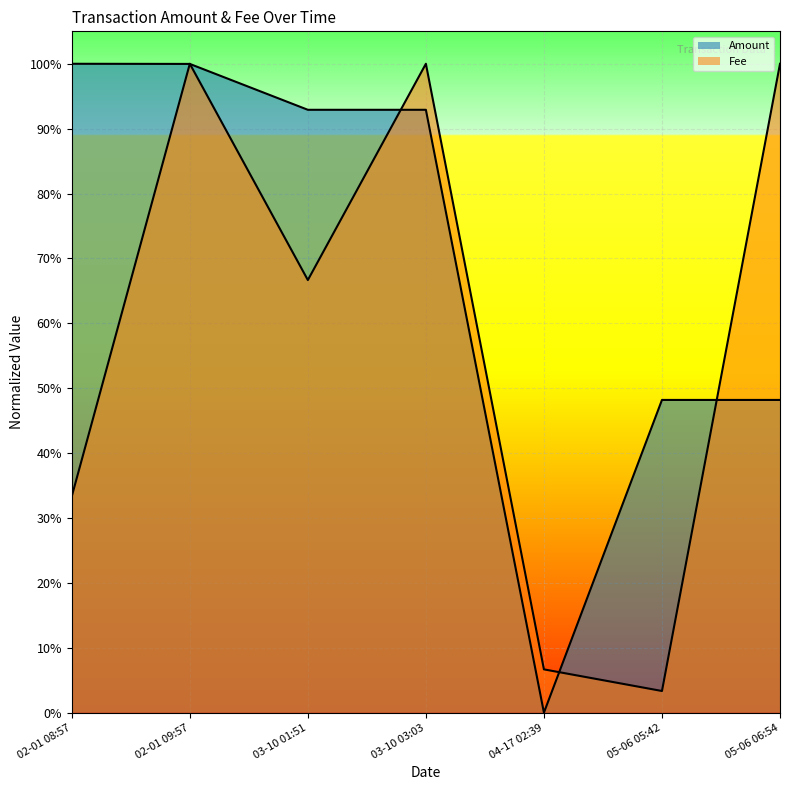

What is the sum of all Amount values?

4.8